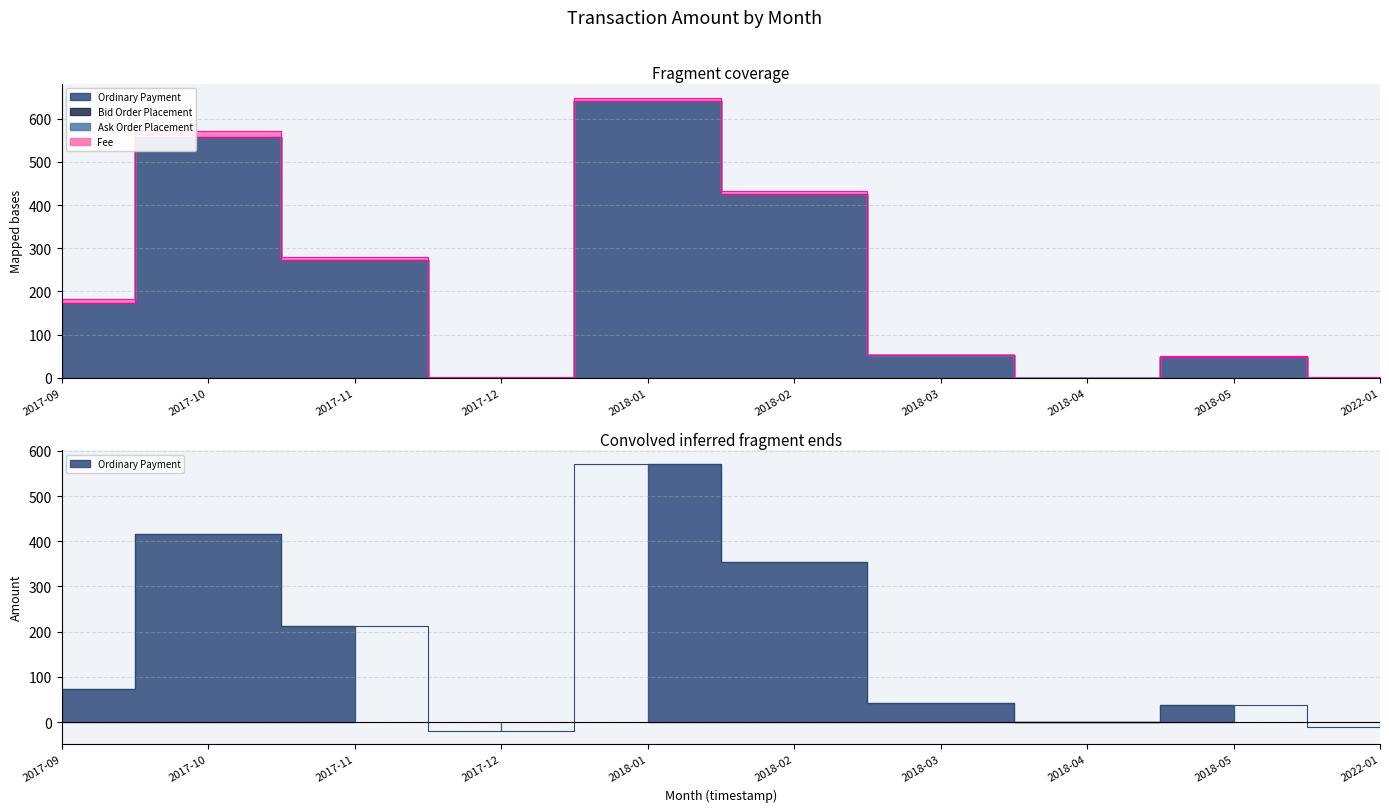

Reading right to left, extract all data points from this chart.

Ordinary Payment: 0.0	48.8	0.0	52.3	424.7	641.9	0.3	272.3	556.5	172.4
Ask Order Placement: 0.0	0.0	0.0	0.0	0.0	0.0	0.0	0.0	0.0	0.0
Bid Order Placement: 0.0	0.0	0.0	0.0	0.0	0.0	0.0	1.0	0.0	0.0
Fee: 1.0	1.0	0.0	1.0	7.0	7.0	2.0	6.0	14.0	10.0